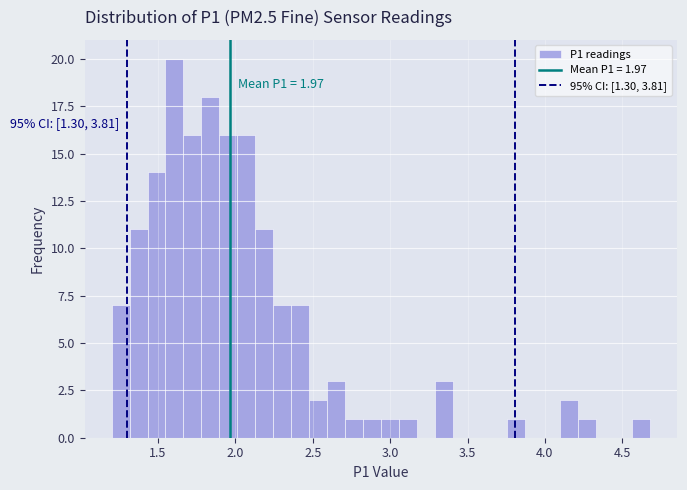

Read against the x-axis, roughly where is the centre of the tallest bar?

1.60